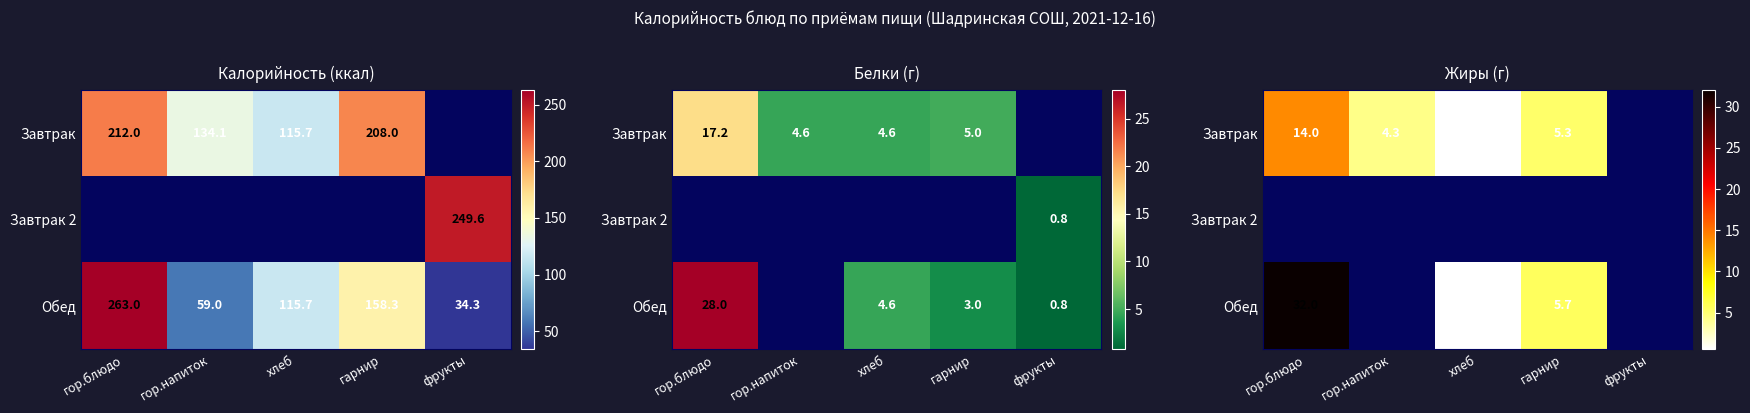

At how many categories does at least one series exceed 5?

2